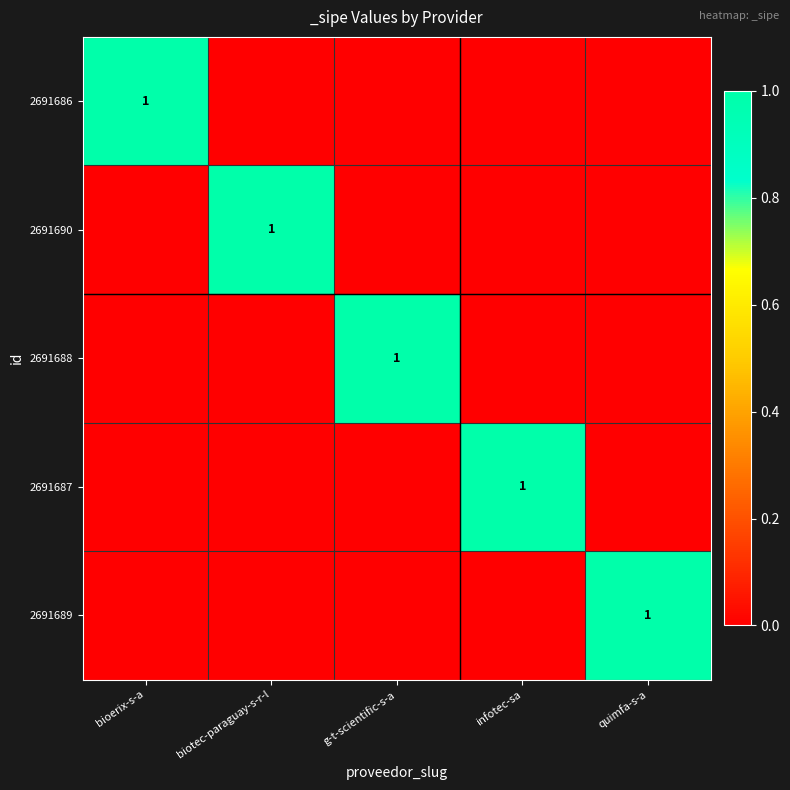

The value of 2691690 at biotec-paraguay-s-r-l is 1. True or false?

True